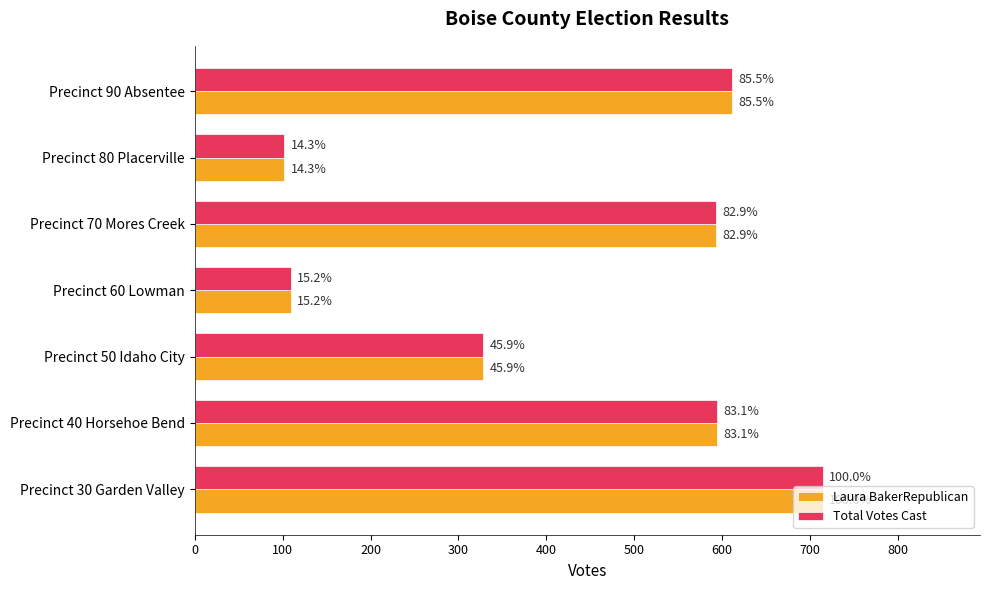

What are all the series names shown in the legend?

Laura BakerRepublican, Total Votes Cast